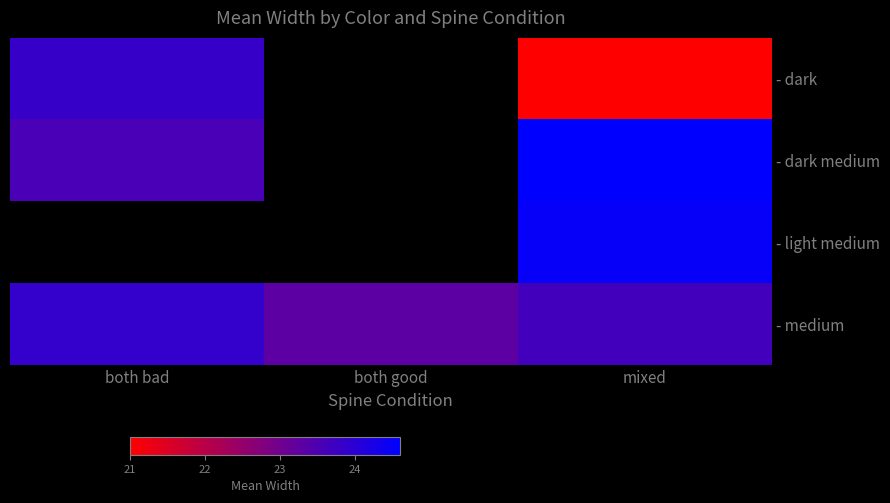

What is the greatest value displayed?

24.6